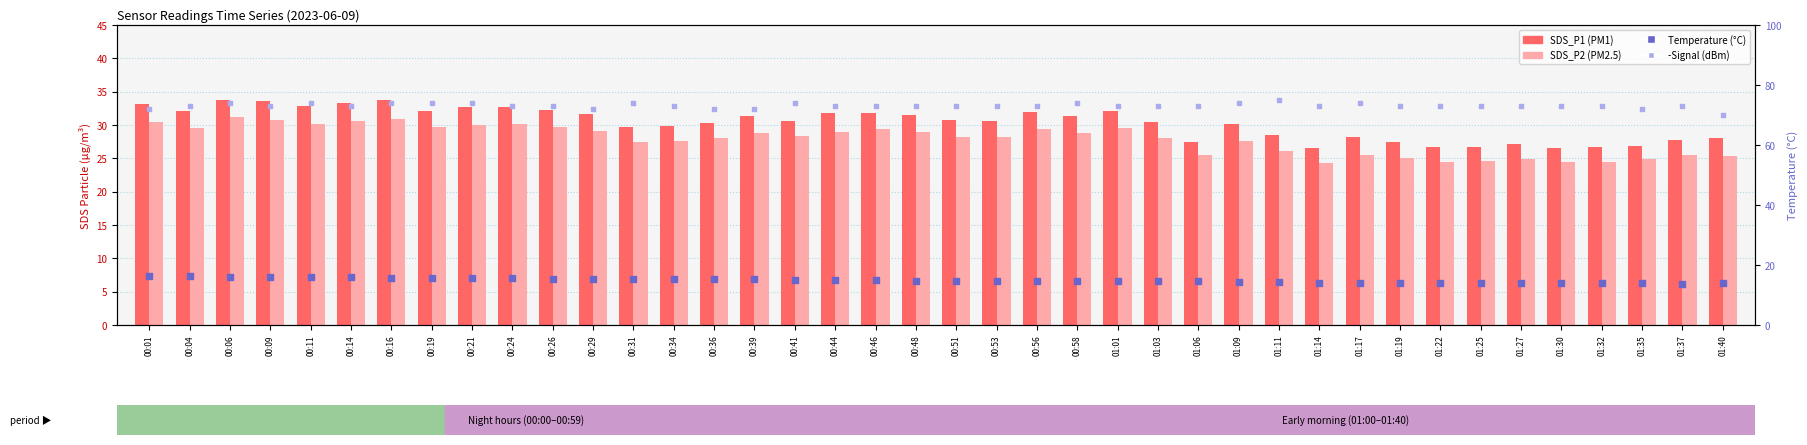

At which category is the sum across all series the highest?

00:06